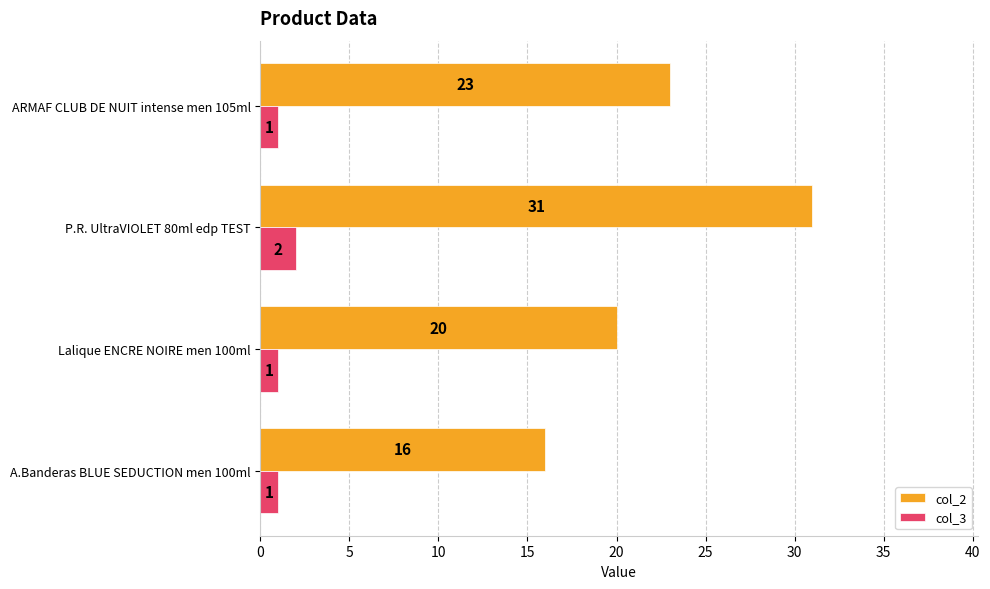

At how many categories does at least one series exceed 8?

4